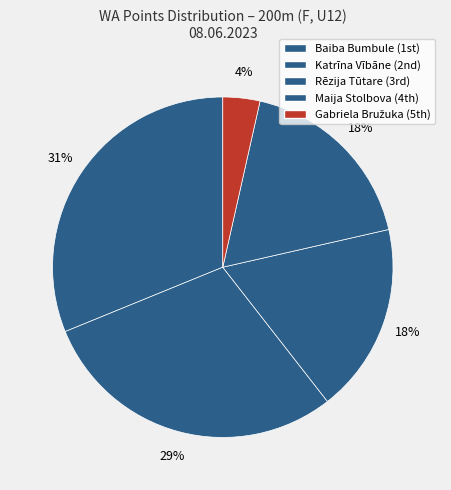

Count the number of slices in the pie.

5